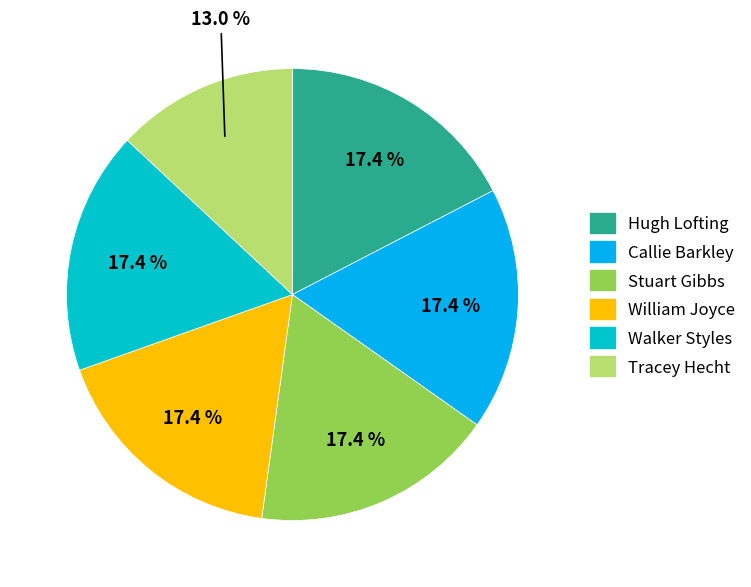

Does any single category account for the majority?

No